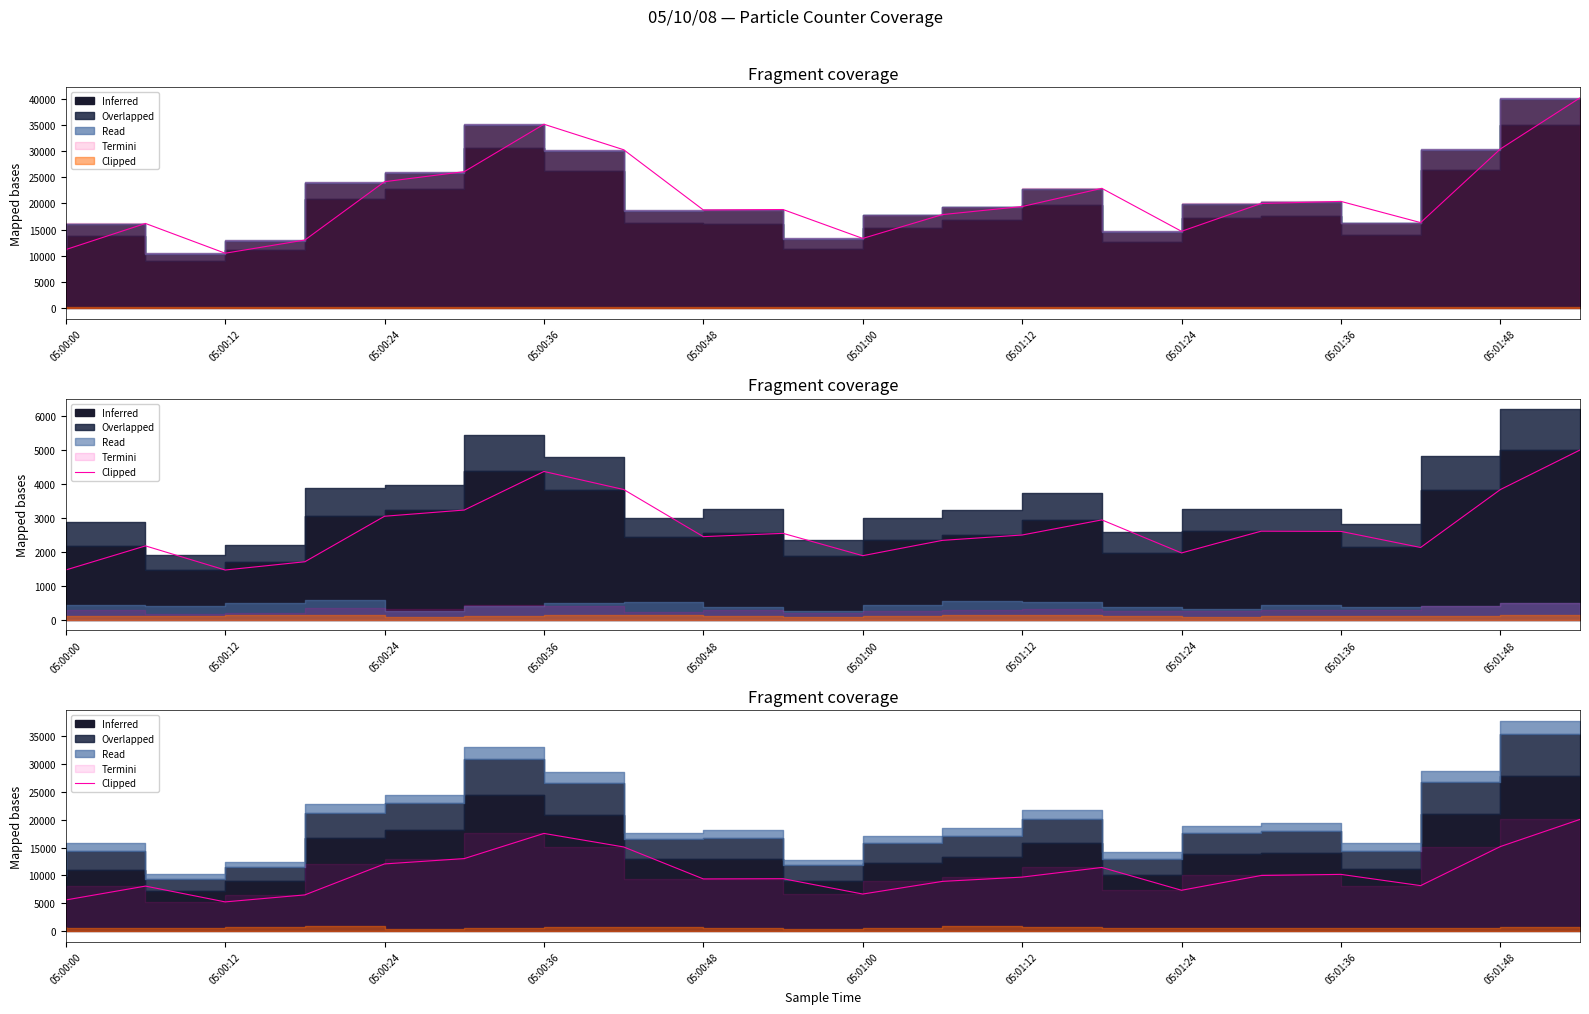

At which category does the chart reach its peak across all series?

05:01:54